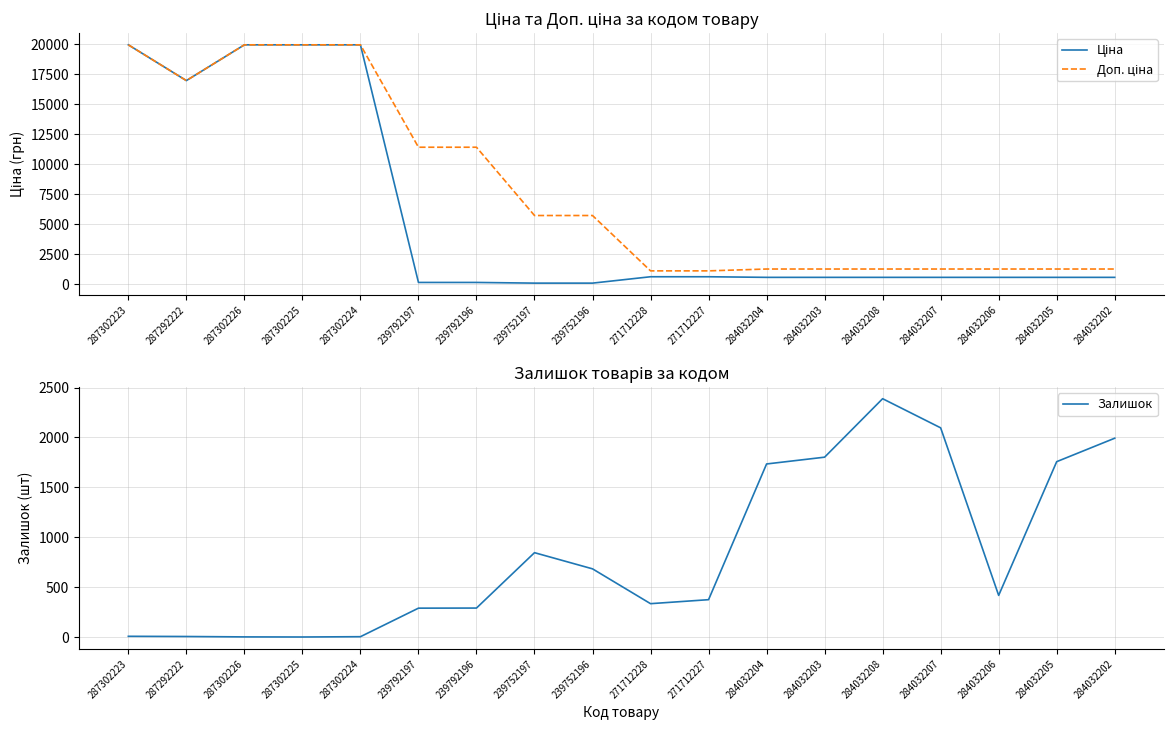

Is it true that Ціна equals 539.0 at 284032204?

True